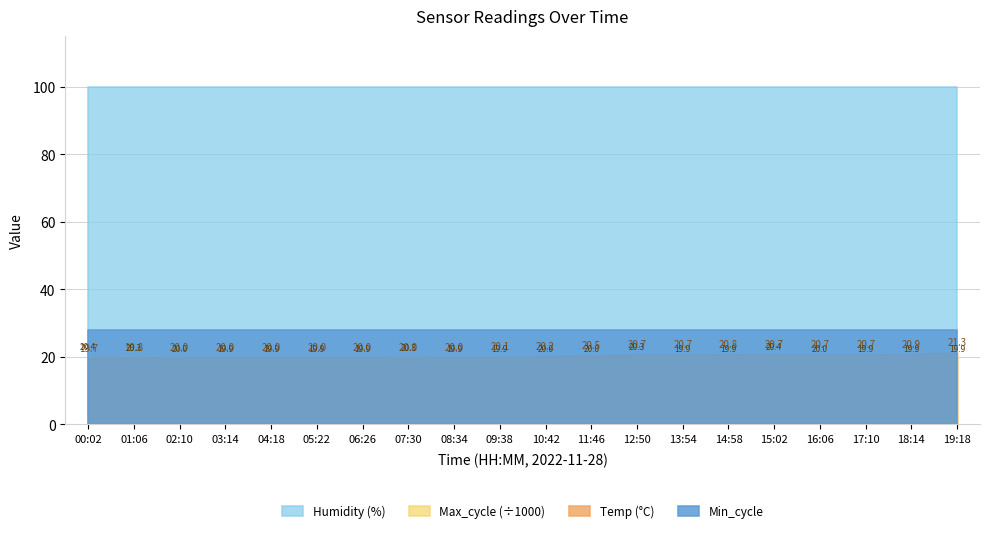

Does the chart display data point markers on the line(s)?

No